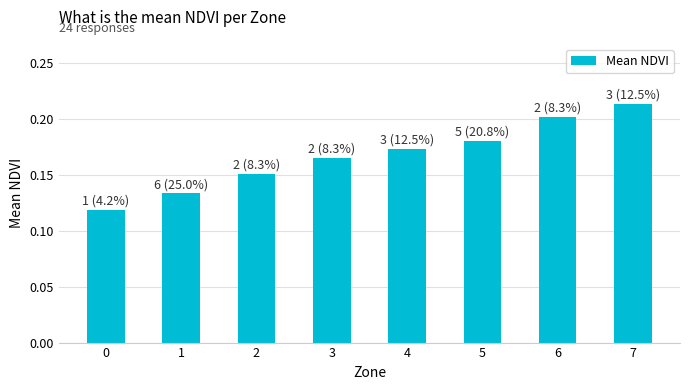

Rank the categories by value from highest to lowest.

7, 6, 5, 4, 3, 2, 1, 0